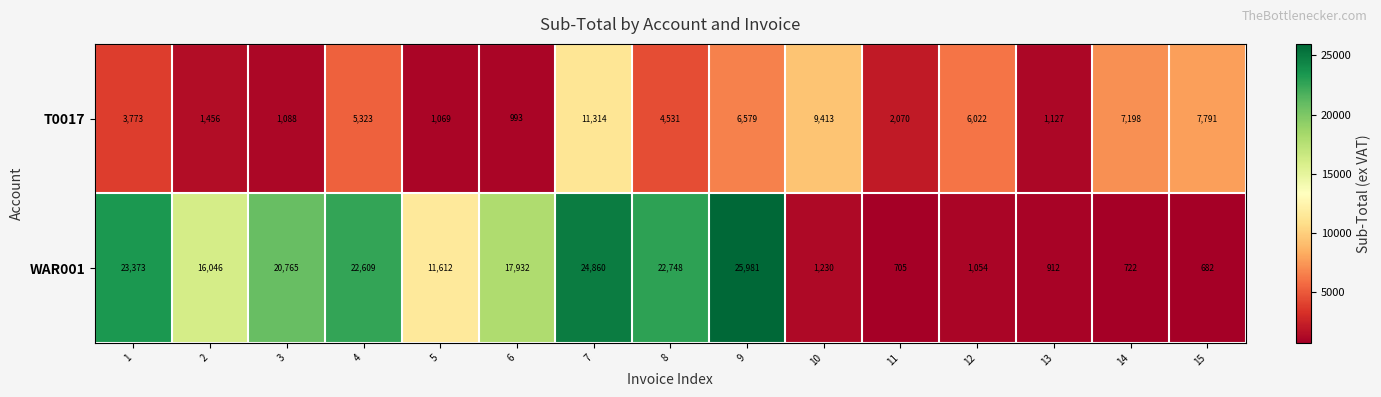

Rank the series by their average value, from lowest to highest.

T0017, WAR001